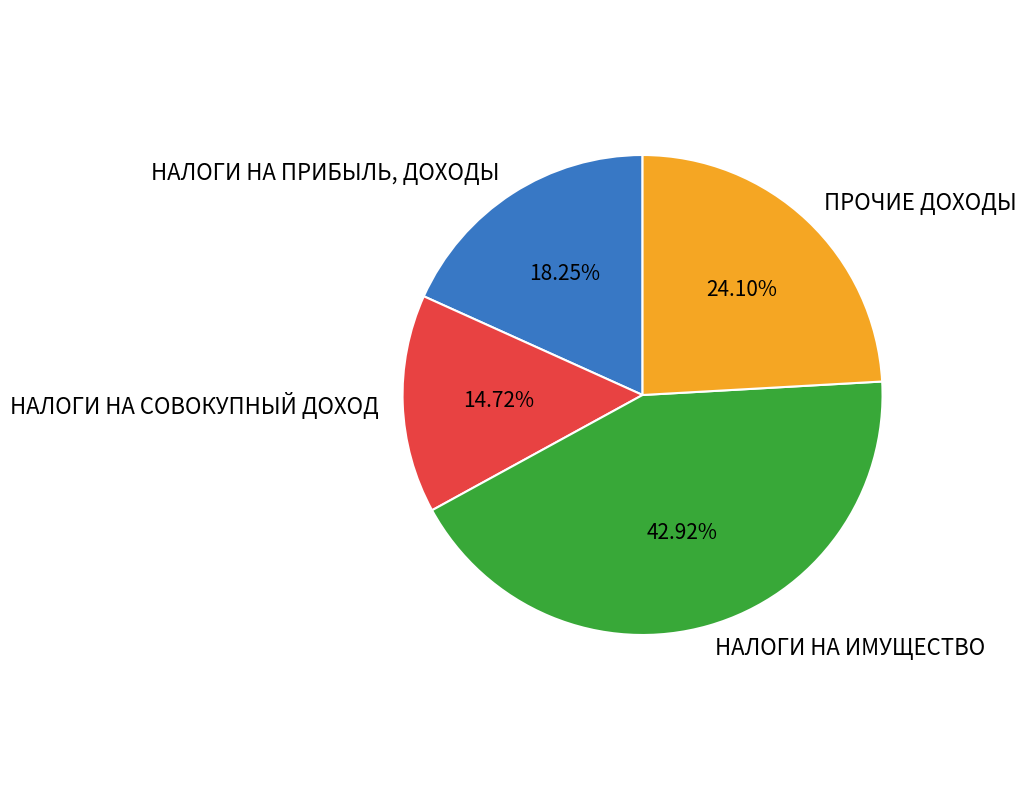

To the nearest percent, what portion does НАЛОГИ НА ПРИБЫЛЬ, ДОХОДЫ represent?

18%